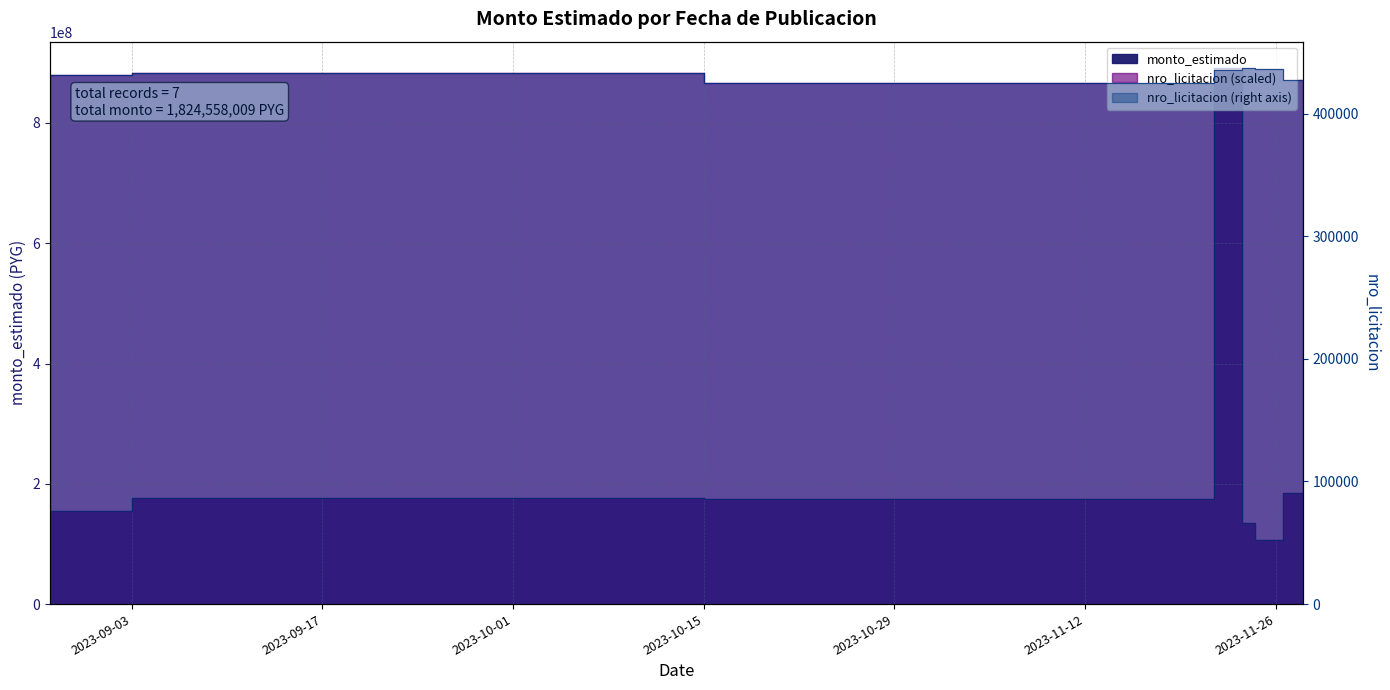

Where do monto_estimado and nro_licitacion first cross each other?

2023-11-20 and 2023-11-23